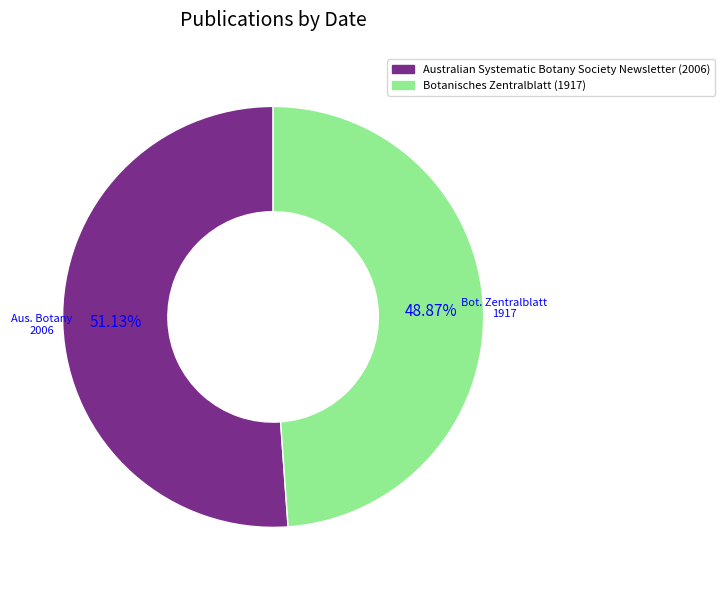

What is the ratio of the value at Botanisches Zentralblatt (1917) to the value at Australian Systematic Botany Society Newsletter (2006)?

1.0